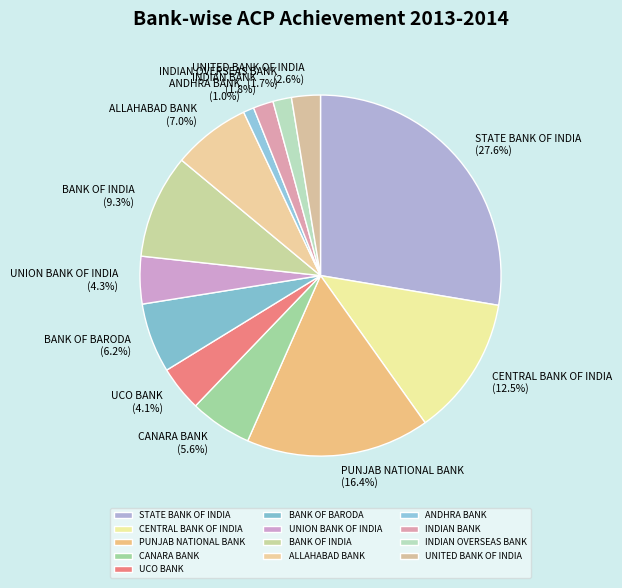

Is it true that STATE BANK OF INDIA is 28% of the pie?

True